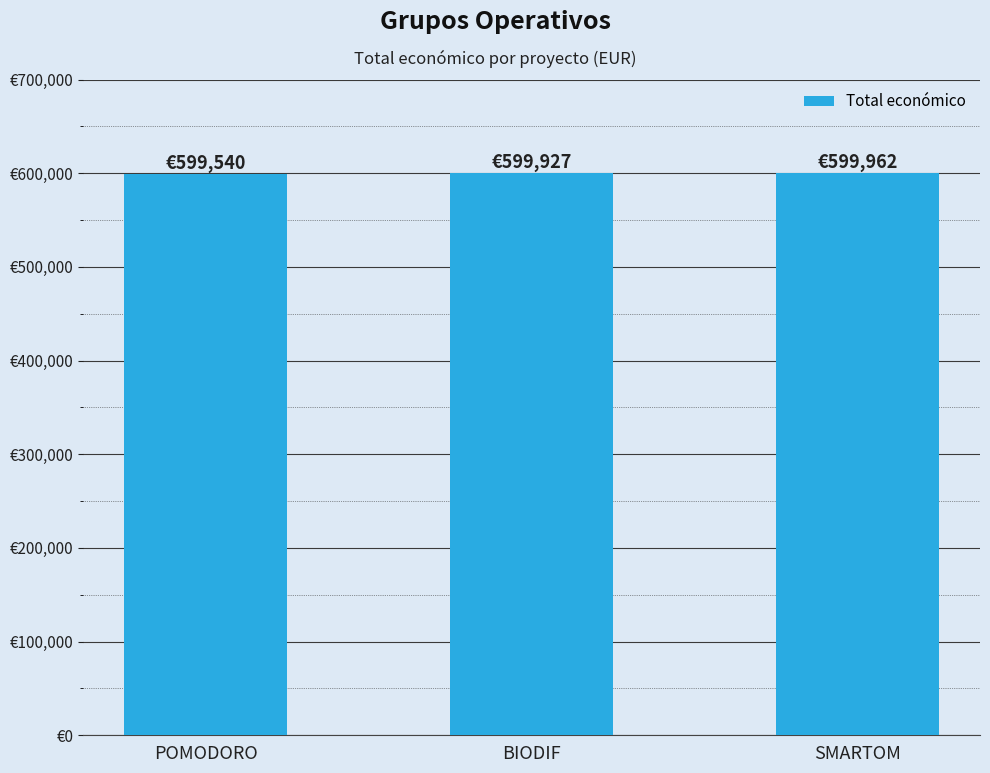

What is the change in value from POMODORO to BIODIF?

+387